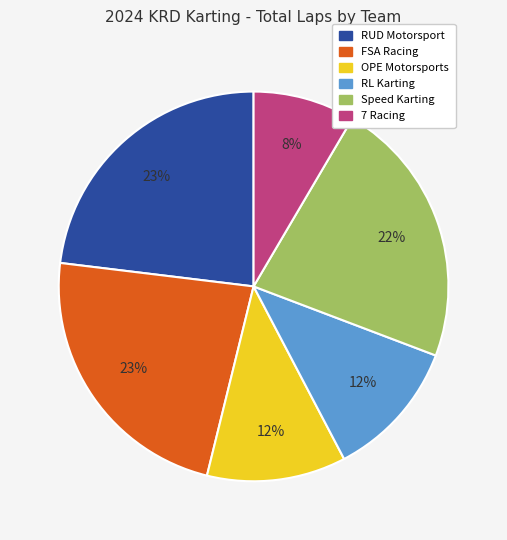

What is the smallest slice in the pie chart?

7 Racing